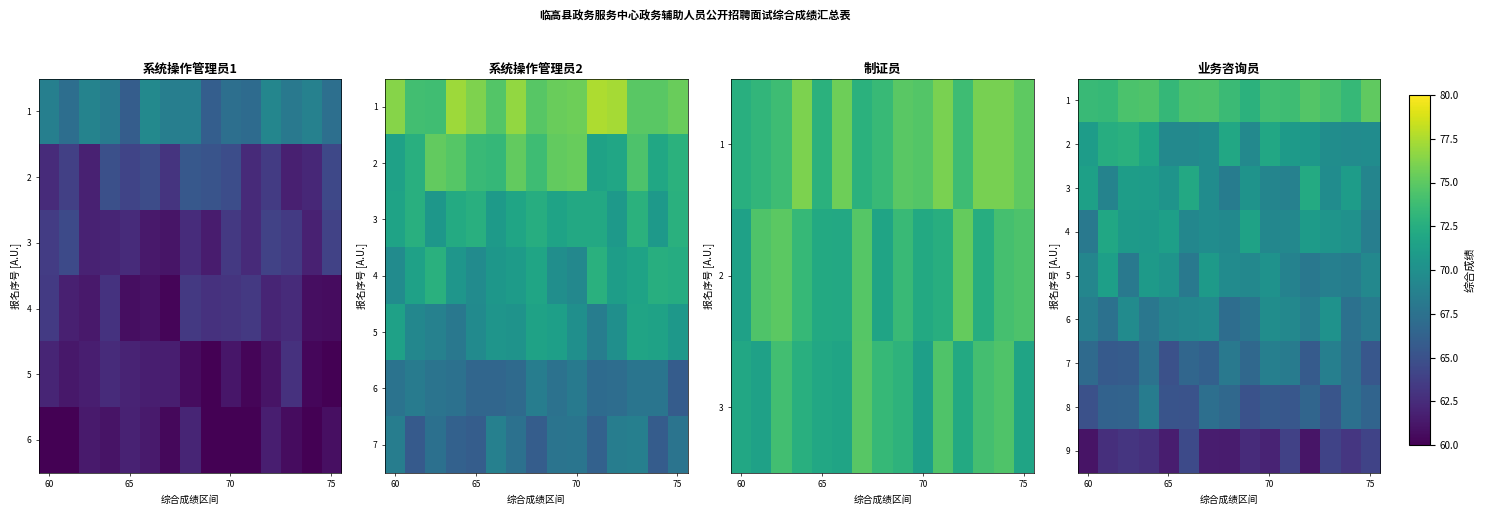

What is the total value across all series at 5?

618.7